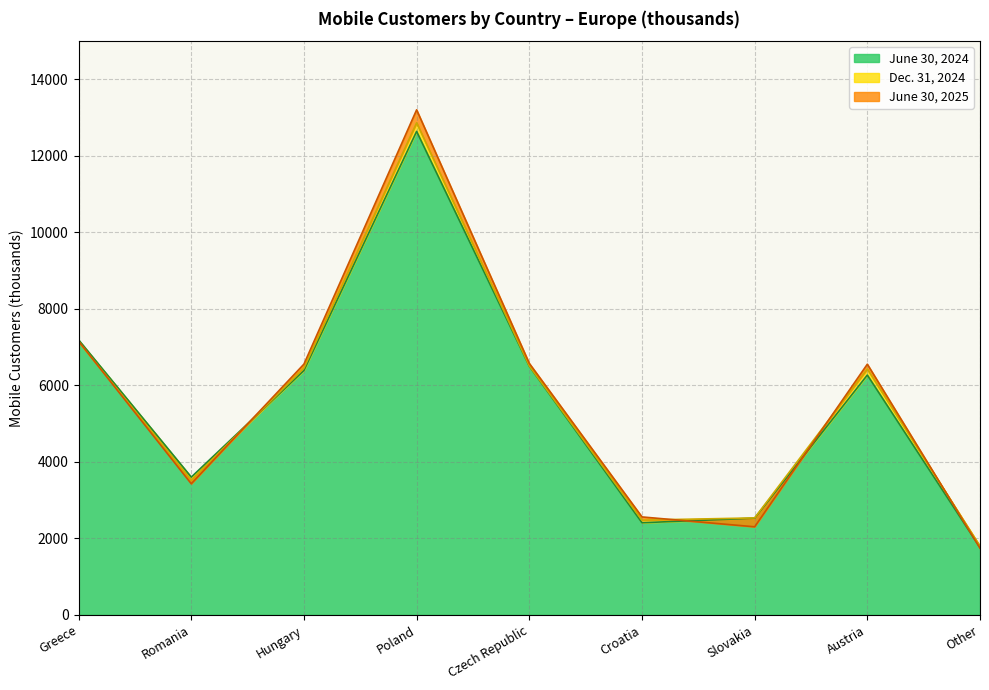

What is the value of the June 30, 2024 point at the 3rd from the left?

6389